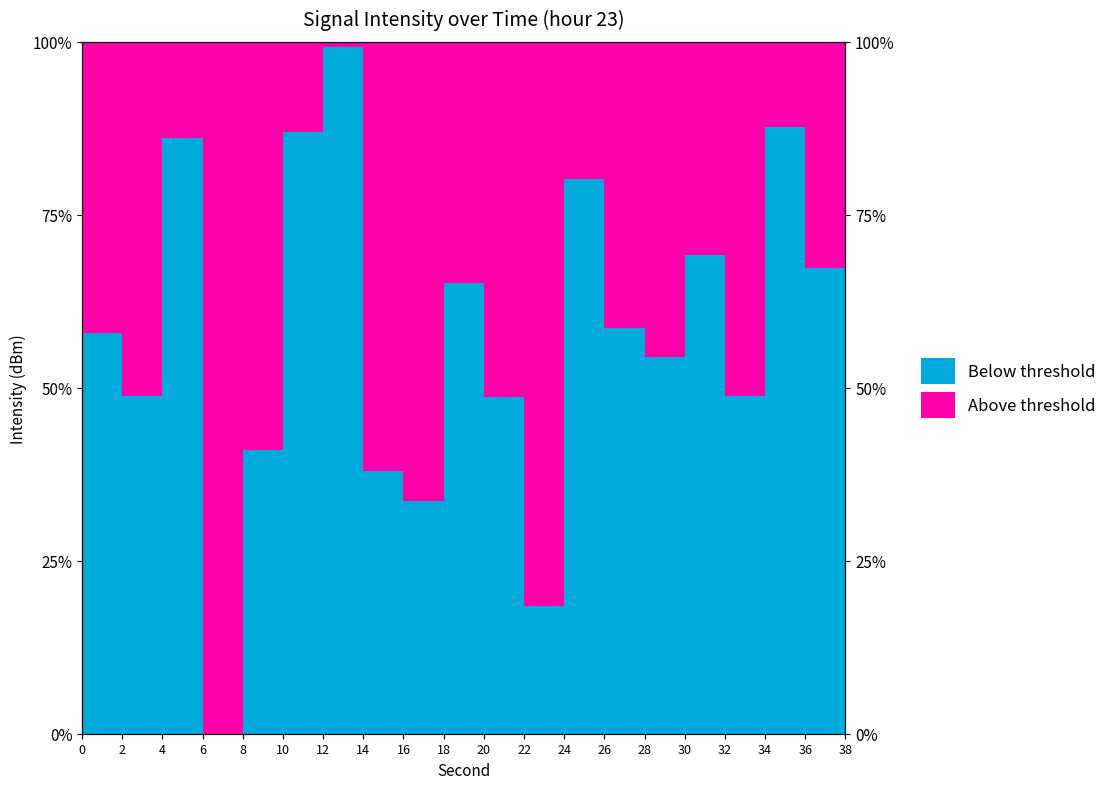

Does the chart display data point markers on the line(s)?

No